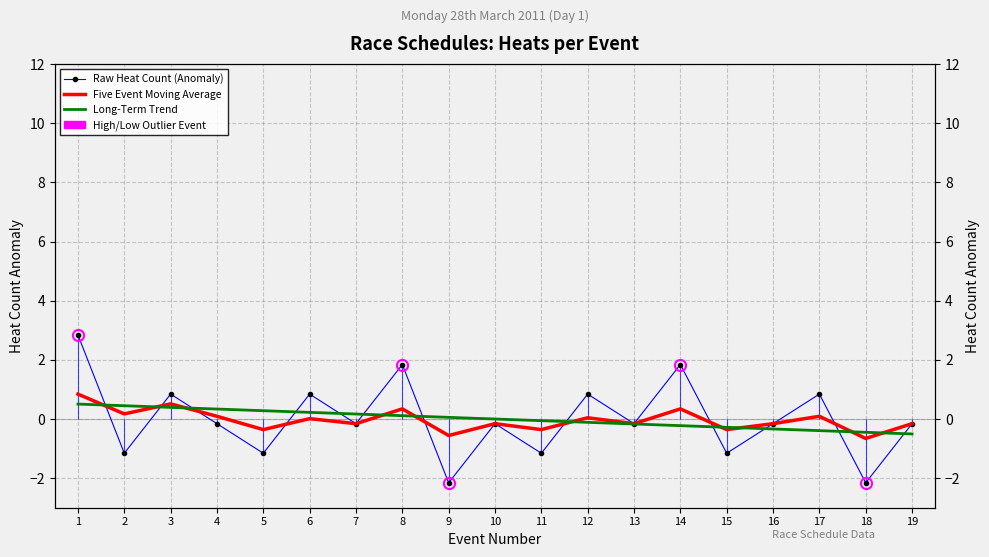

Where is Raw Heat Count (Anomaly) nearest to the value 0?

4